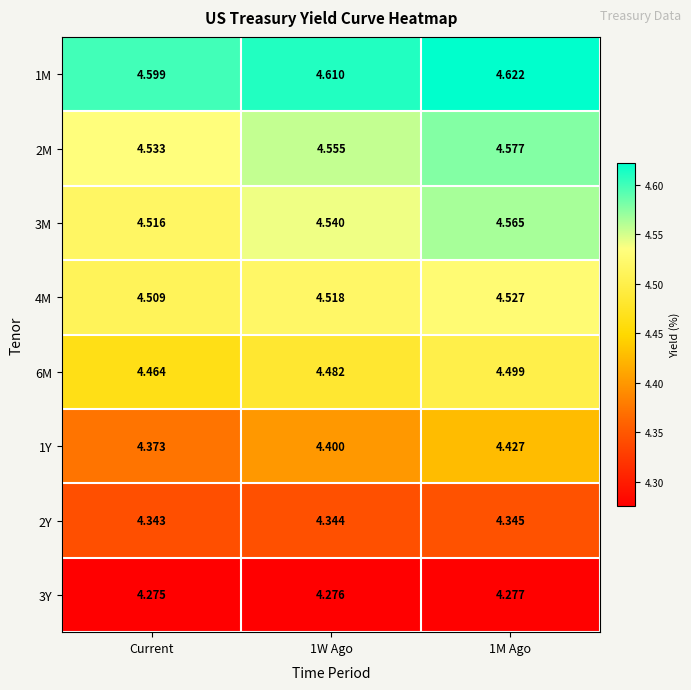

Is the value of 3Y at 1M Ago greater than the value of 6M at Current?

No